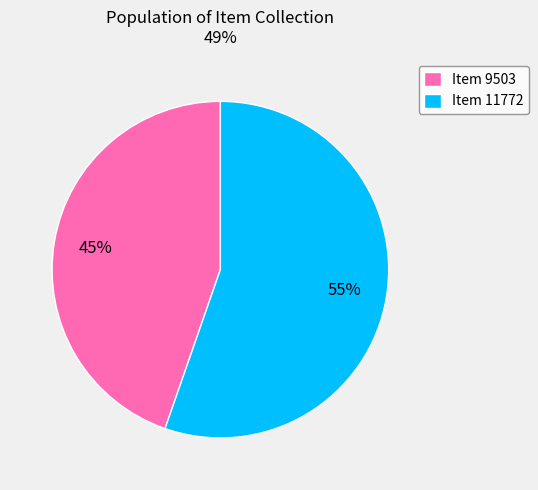

Combined, do Item 9503 and Item 11772 account for over 50%?

Yes